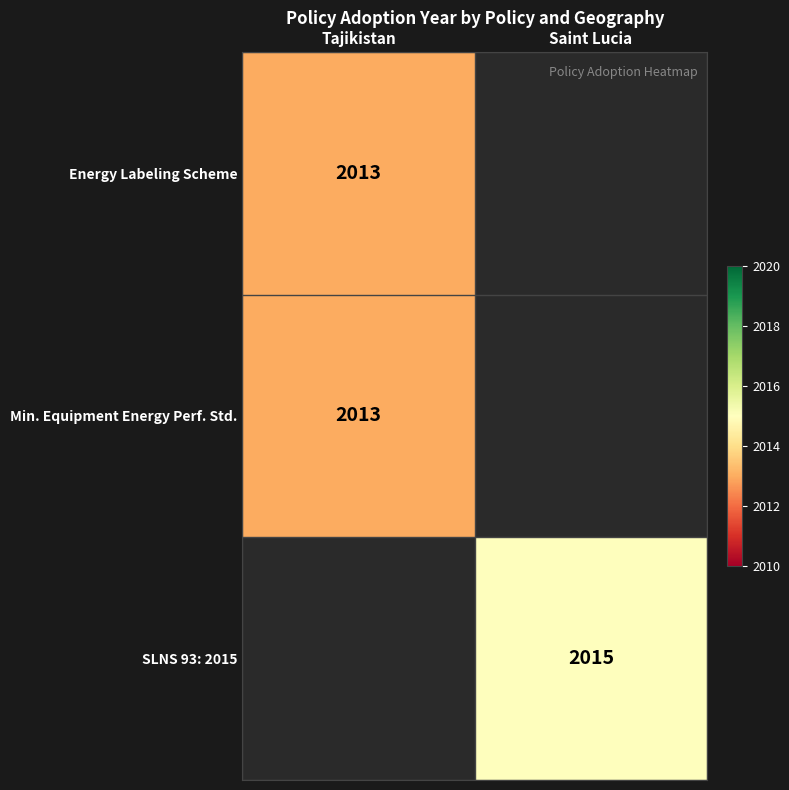

True or false: Min. Equipment Energy Perf. Std. has a value of 2871 at Tajikistan.

False